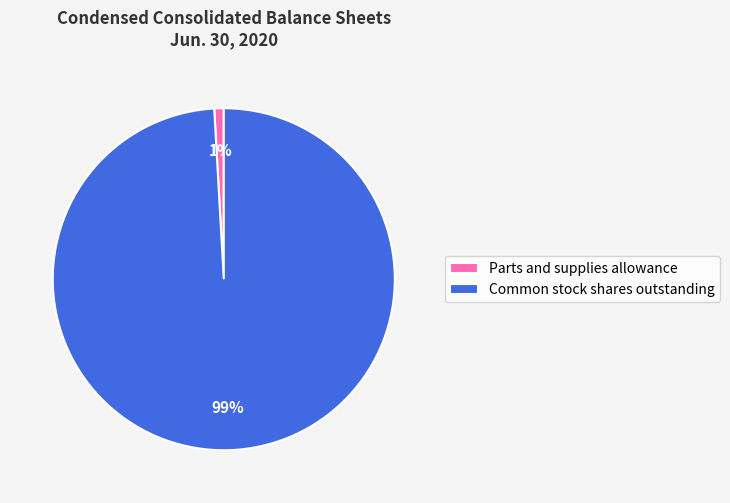

True or false: Parts and supplies allowance accounts for 1% of the total.

True